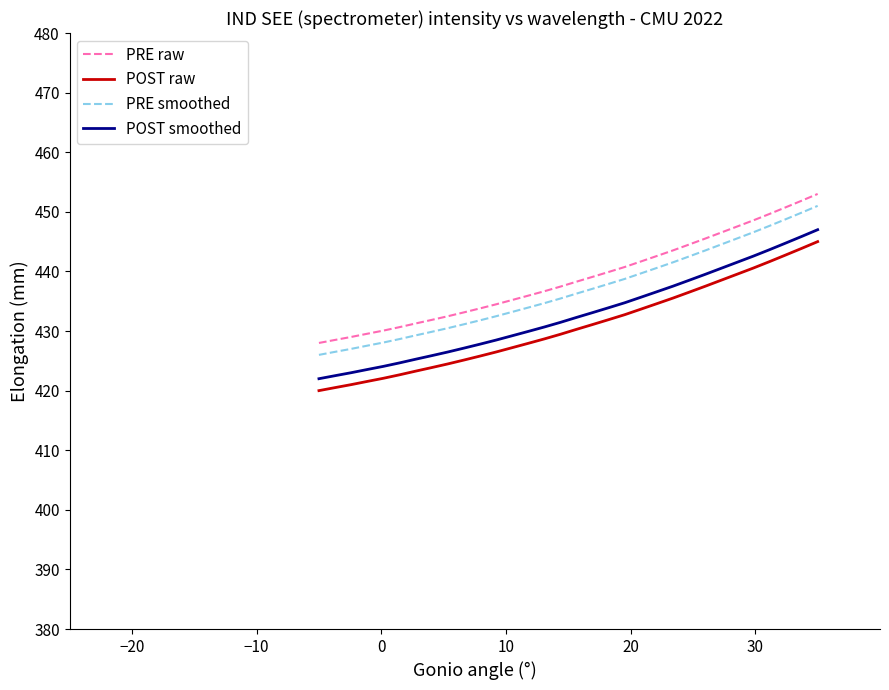

What is the difference between the maximum and minimum values in the POST raw series?

25.0